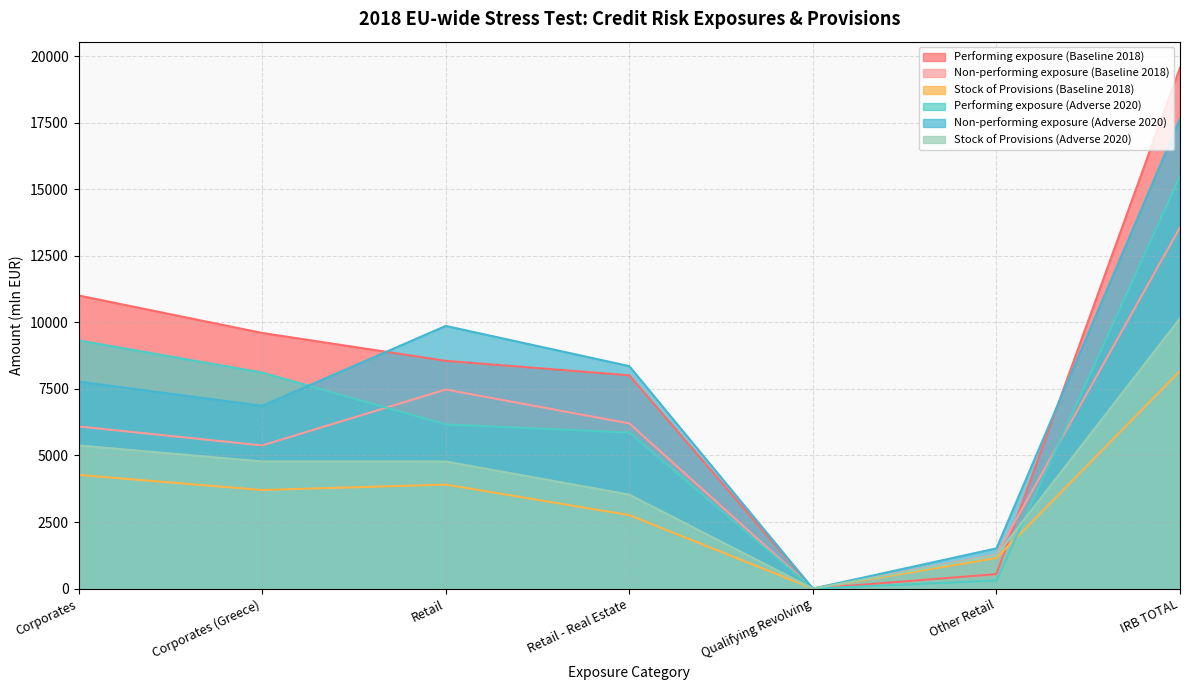

Read the Non-performing exposure (Adverse 2020) value at Corporates (Greece).

6865.7